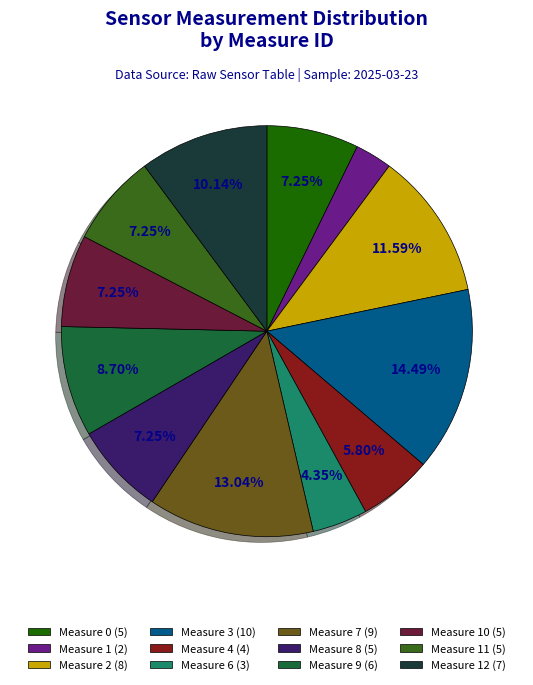

Rank the categories by value from highest to lowest.

Measure 3, Measure 7, Measure 2, Measure 12, Measure 9, Measure 0, Measure 8, Measure 10, Measure 11, Measure 4, Measure 6, Measure 1